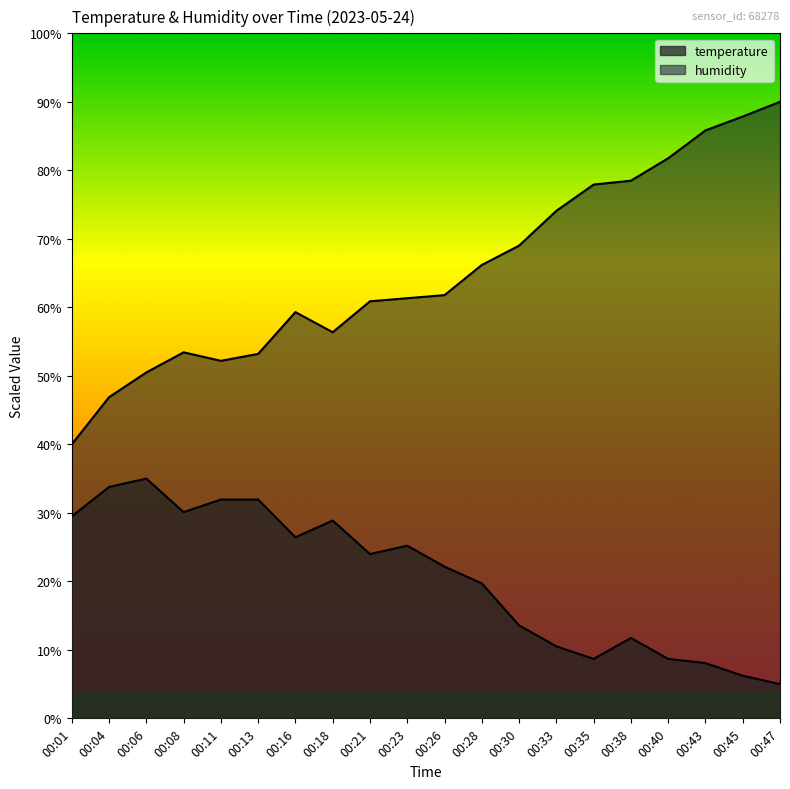

Between 00:40 and 00:47, which is larger?

00:40